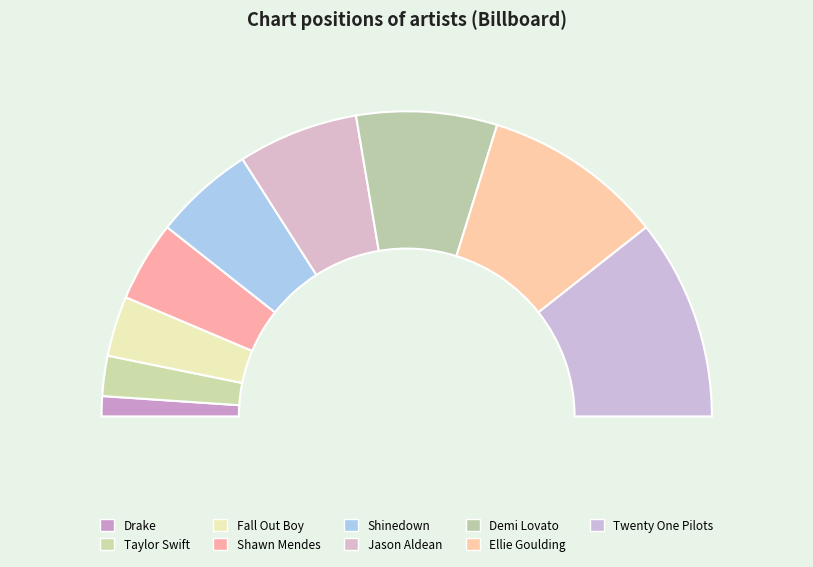

To the nearest percent, what portion does Shawn Mendes represent?

9%